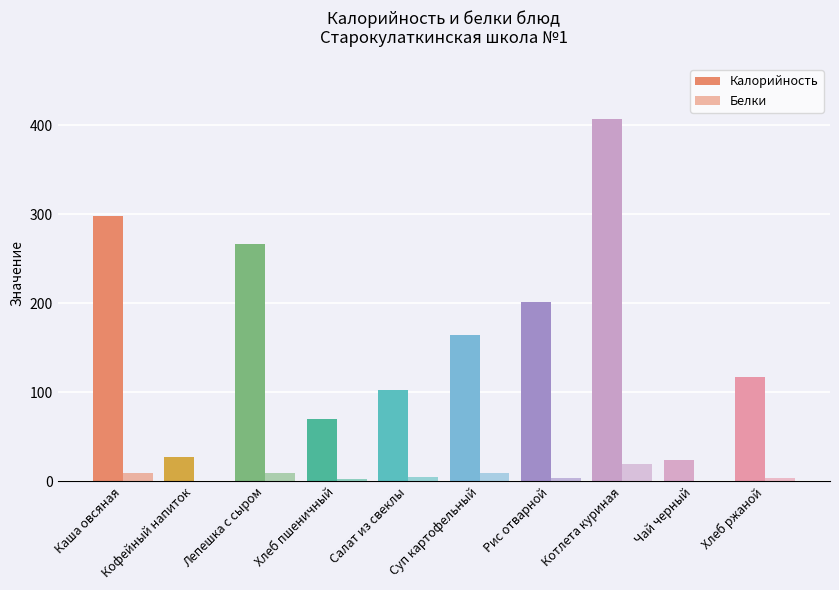

What is the greatest value displayed?

407.6